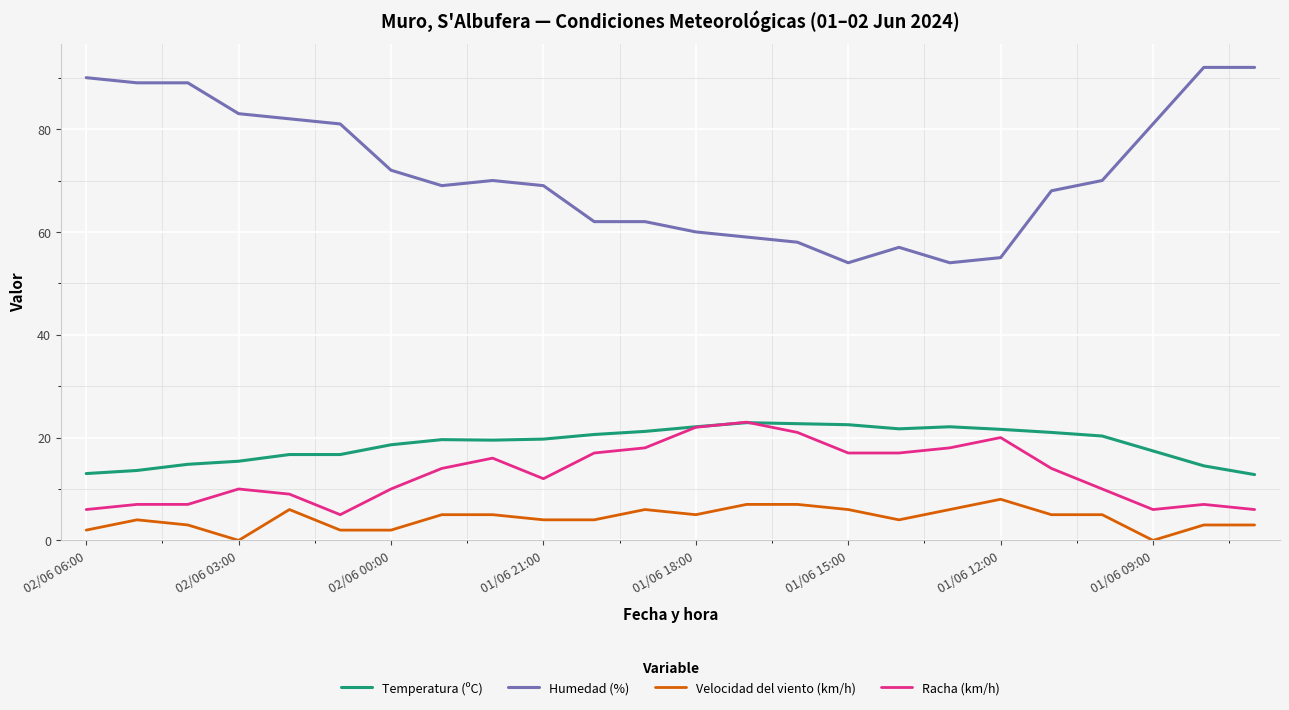

True or false: Humedad (%) and Racha (km/h) intersect in this chart.

False